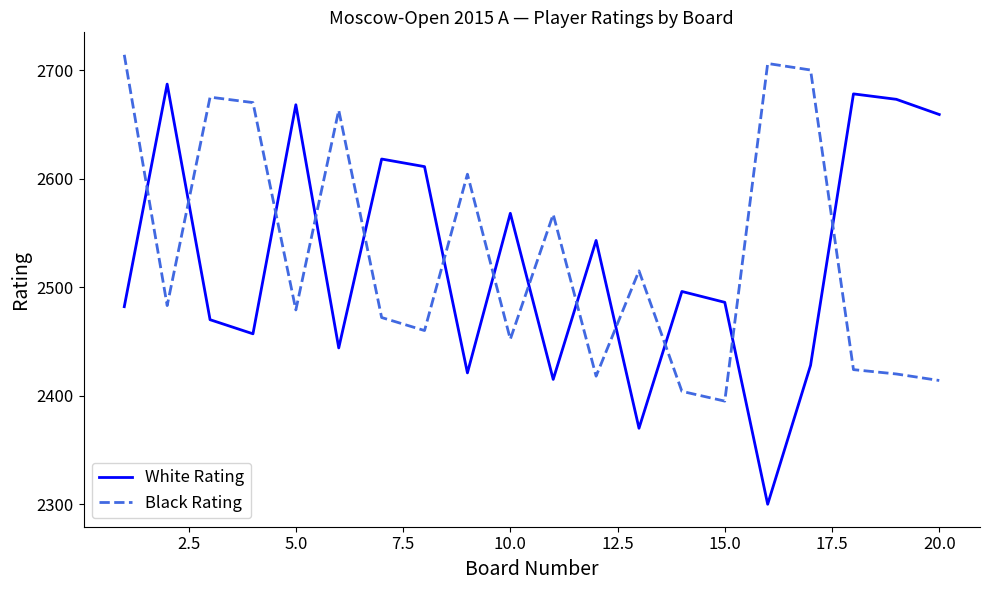

Reading right to left, transcribe all the data shown in this chart.

White Rating: 2659	2673	2678	2428	2300	2486	2496	2370	2543	2415	2568	2421	2611	2618	2444	2668	2457	2470	2687	2482
Black Rating: 2414	2420	2424	2700	2706	2395	2404	2515	2418	2567	2452	2604	2460	2472	2663	2479	2670	2675	2483	2714